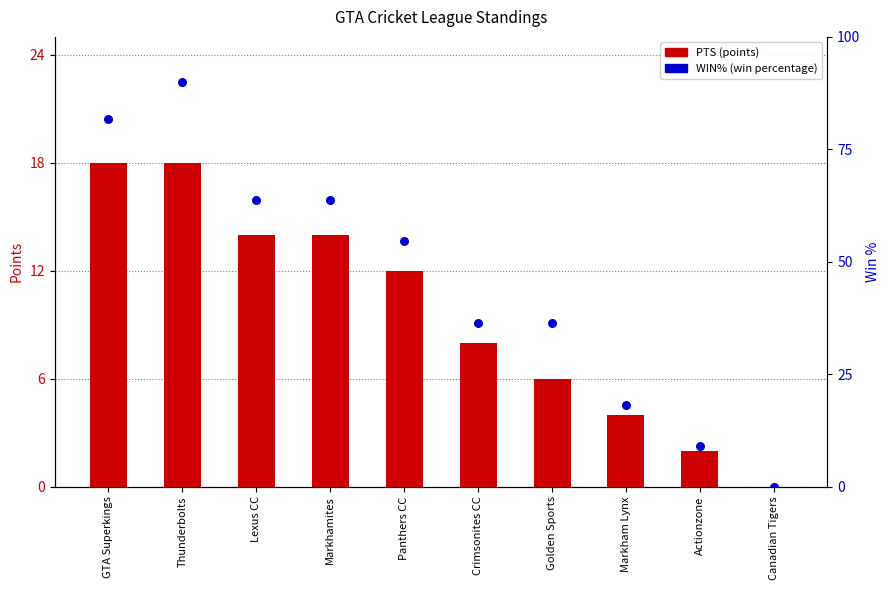

Is the value of WIN% at Golden Sports greater than the value of PTS at Canadian Tigers?

Yes